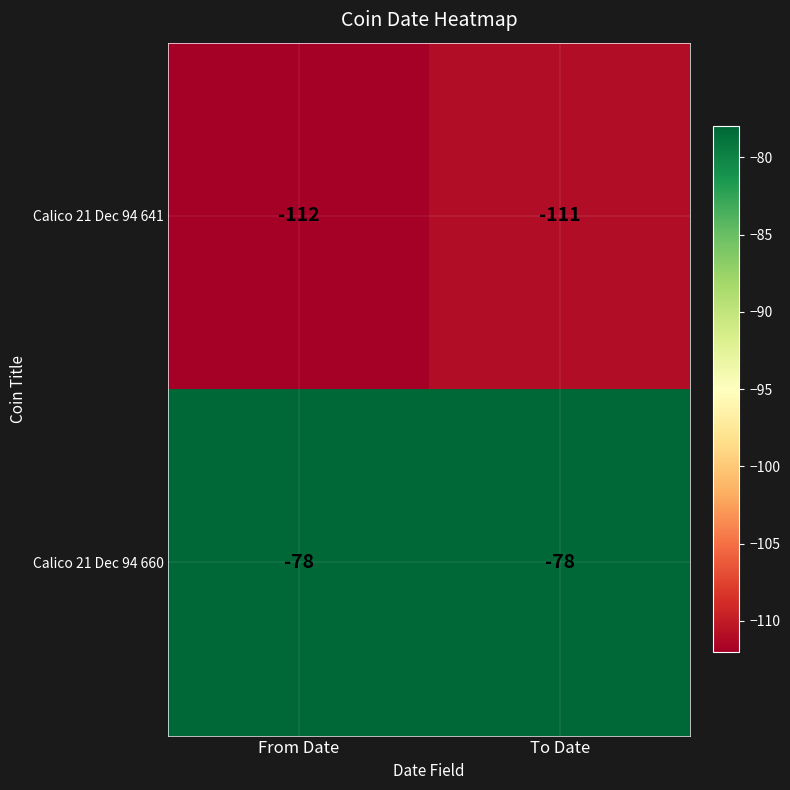

Which series changed the most between From Date and To Date?

Calico 21 Dec 94 641